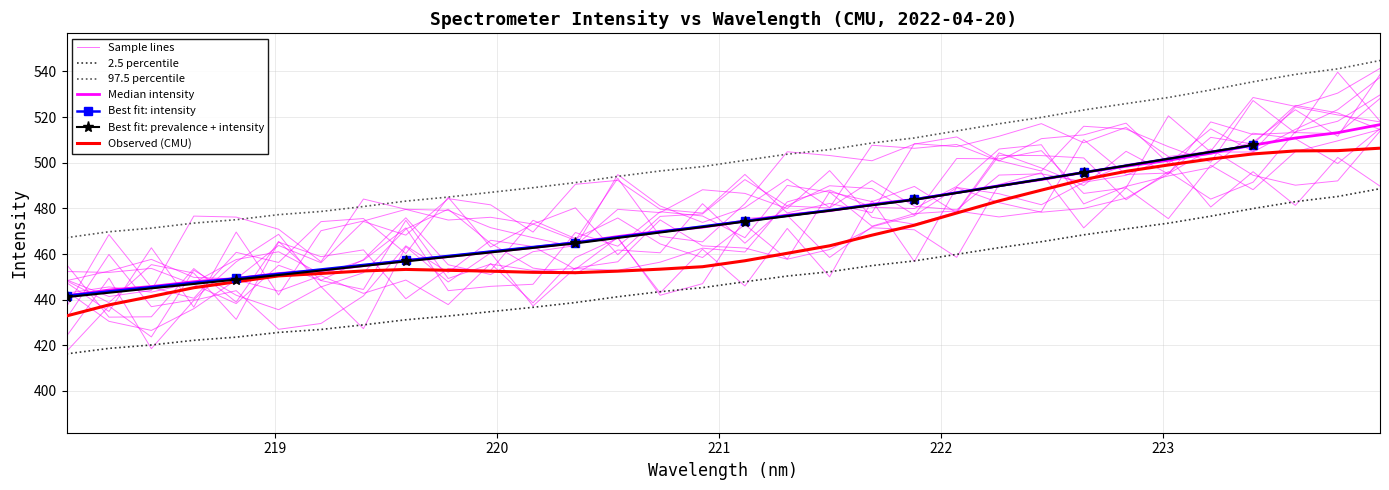

What is the sum of all values?

16068.6